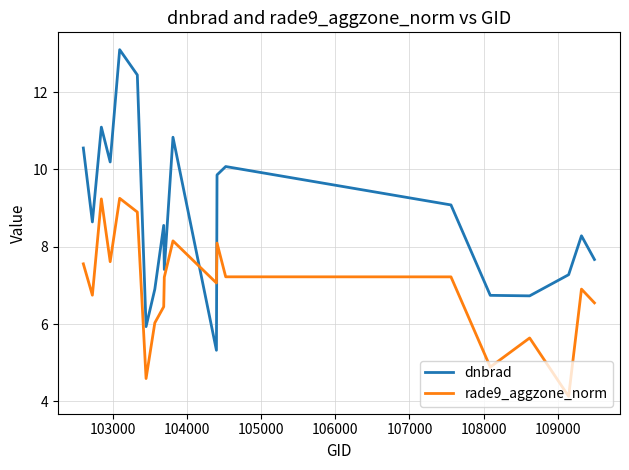

True or false: rade9_aggzone_norm and dnbrad intersect in this chart.

True